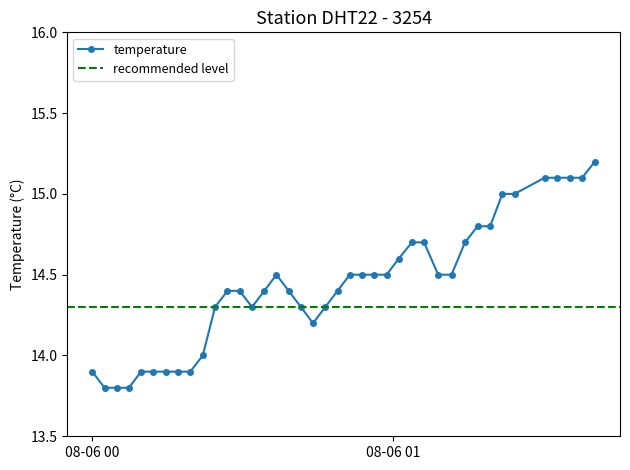

Between 2023-08-06T01:03:44 and 2023-08-06T01:11:38, which is larger?

2023-08-06T01:03:44